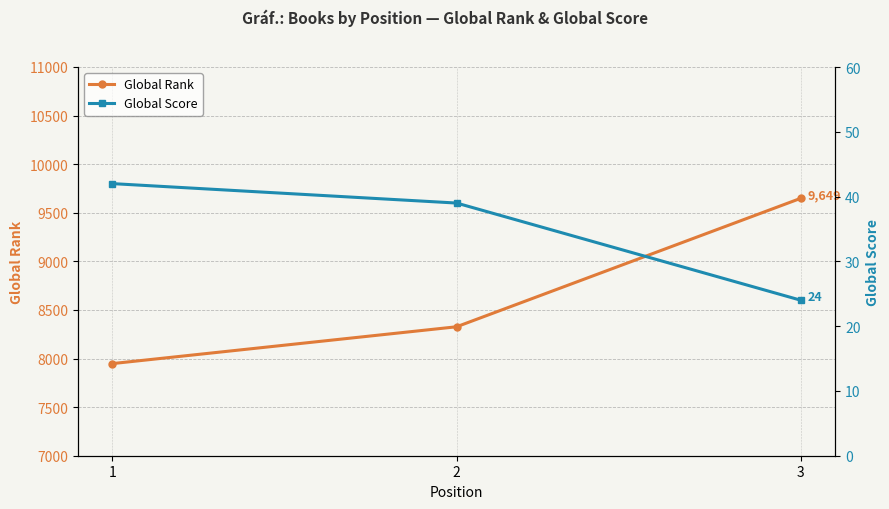

Rank the series by their average value, from highest to lowest.

Global Rank, Global Score